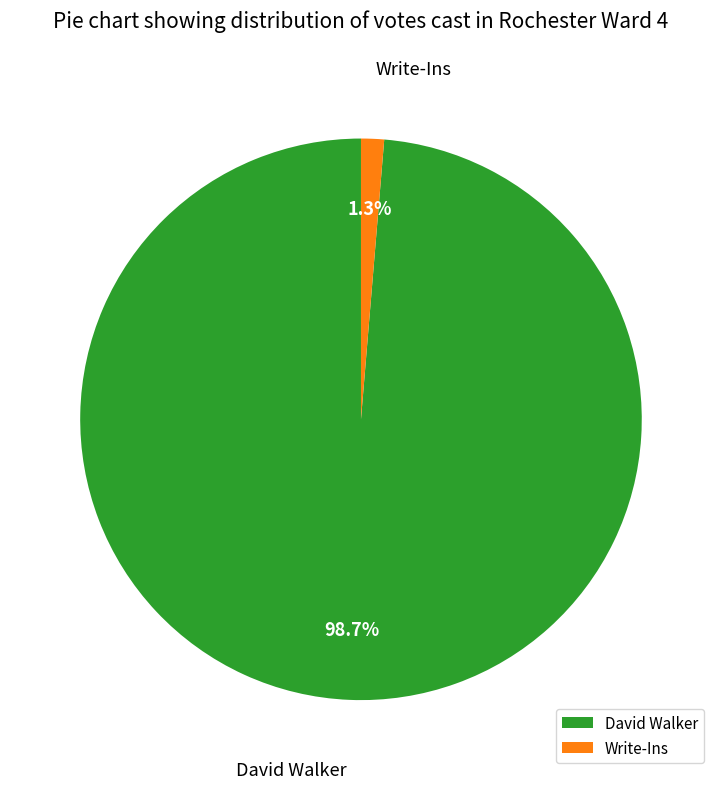

How much of the chart is everything except Write-Ins?

98.7%